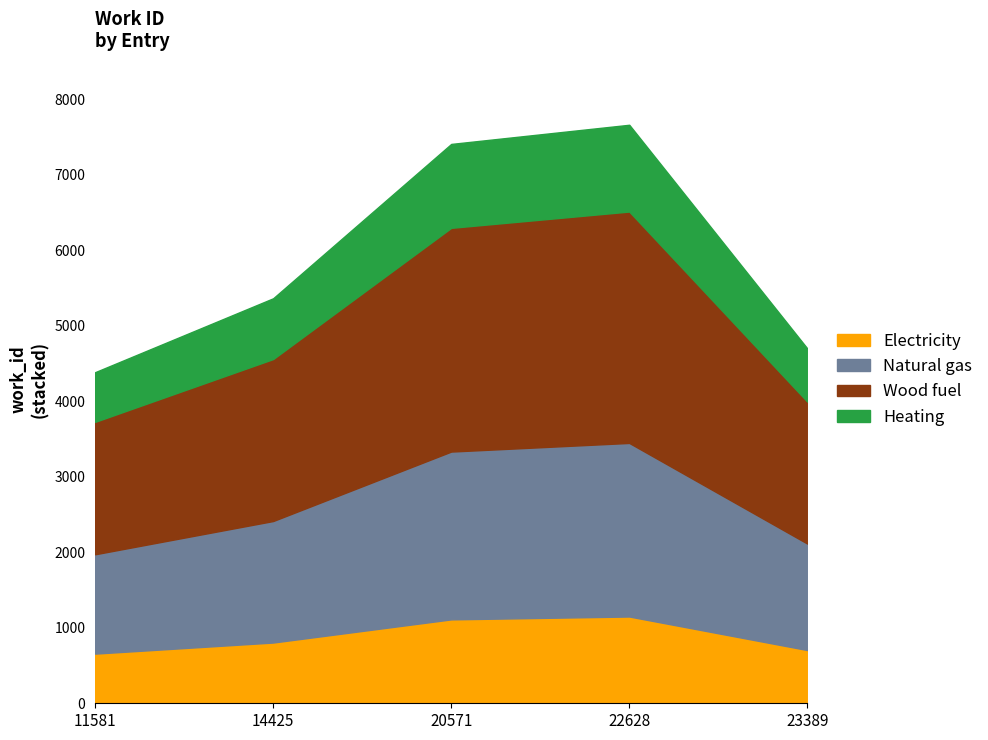

Approximately how many times larger is the value at 22628 compared to 20571?

1.0